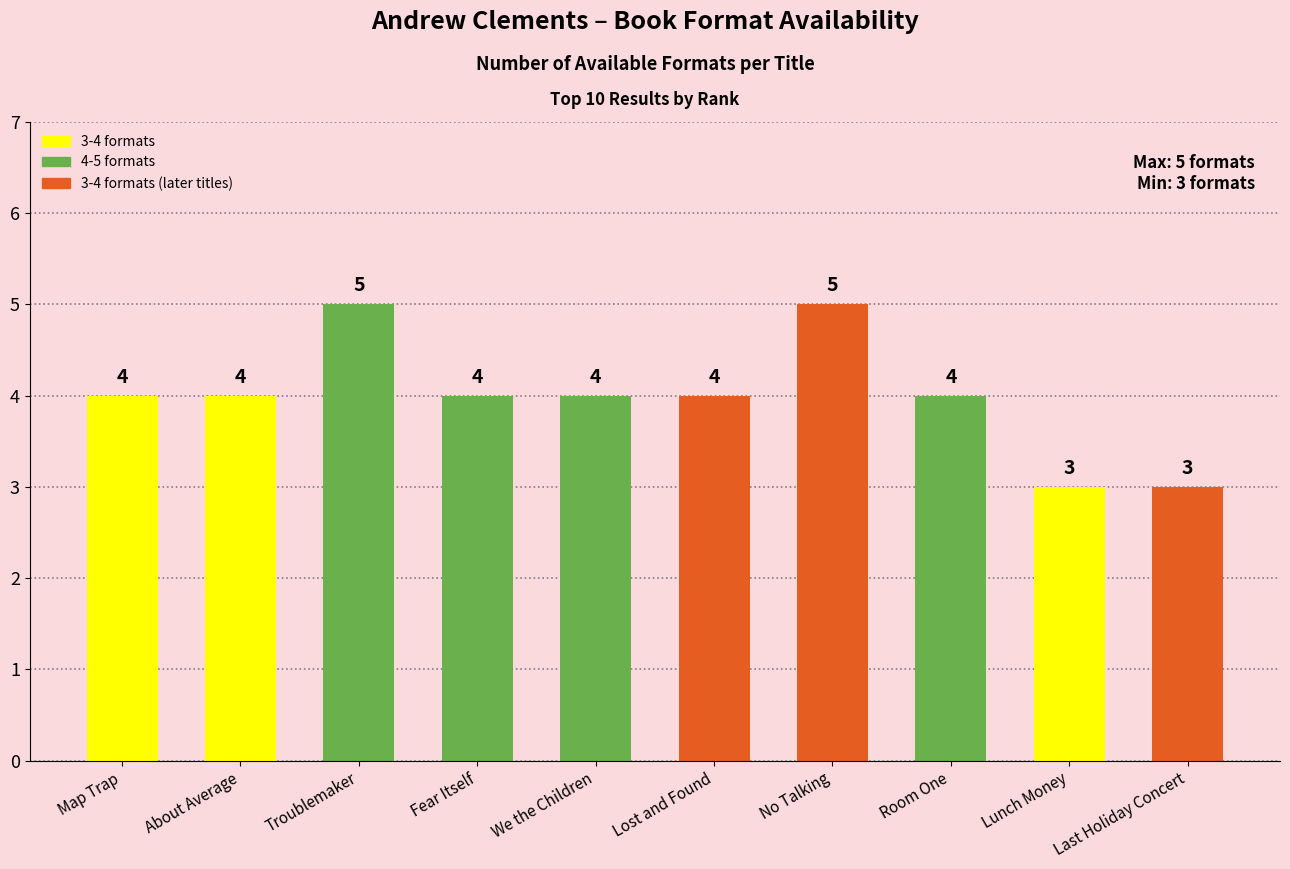

What is the change in value from Troublemaker to Room One?

-1